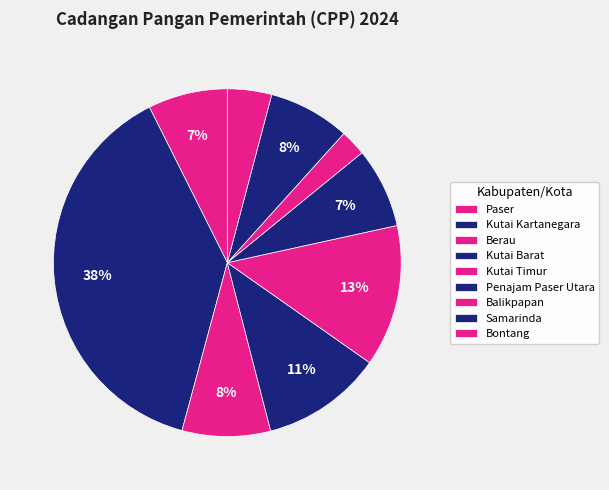

How many slices are in this pie chart?

9